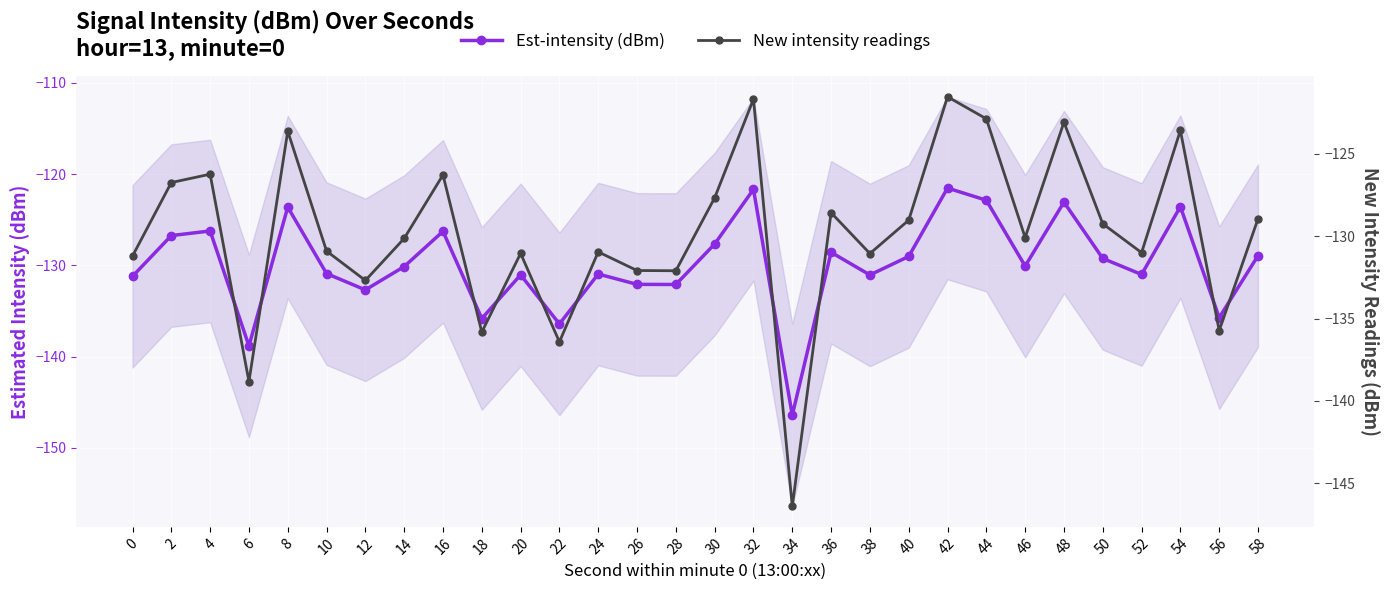

At which category does Est-intensity (dBm) reach its first local peak?

4